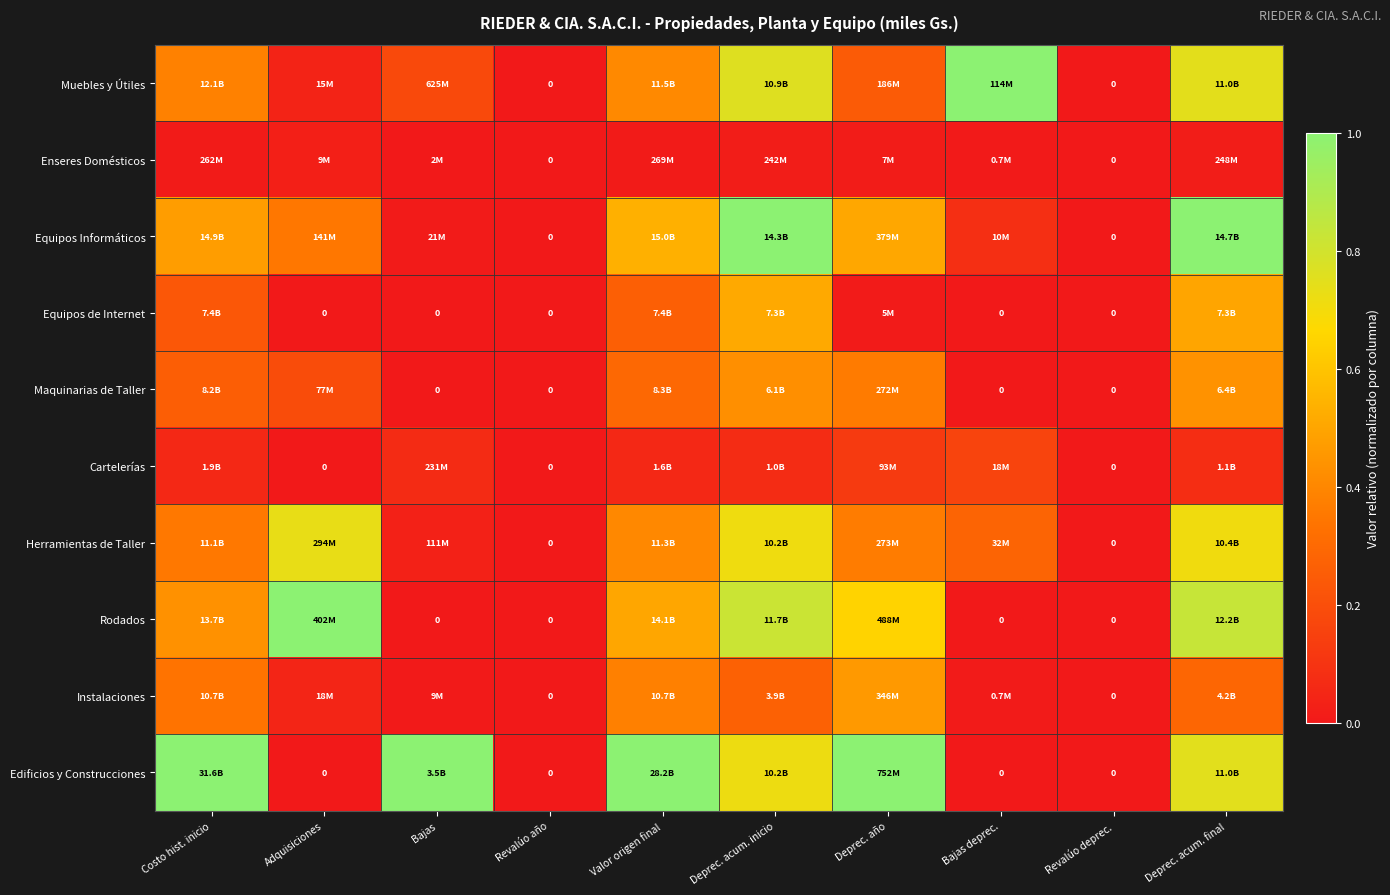

At which label is Enseres Domésticos closest to 0?

Revalúo año